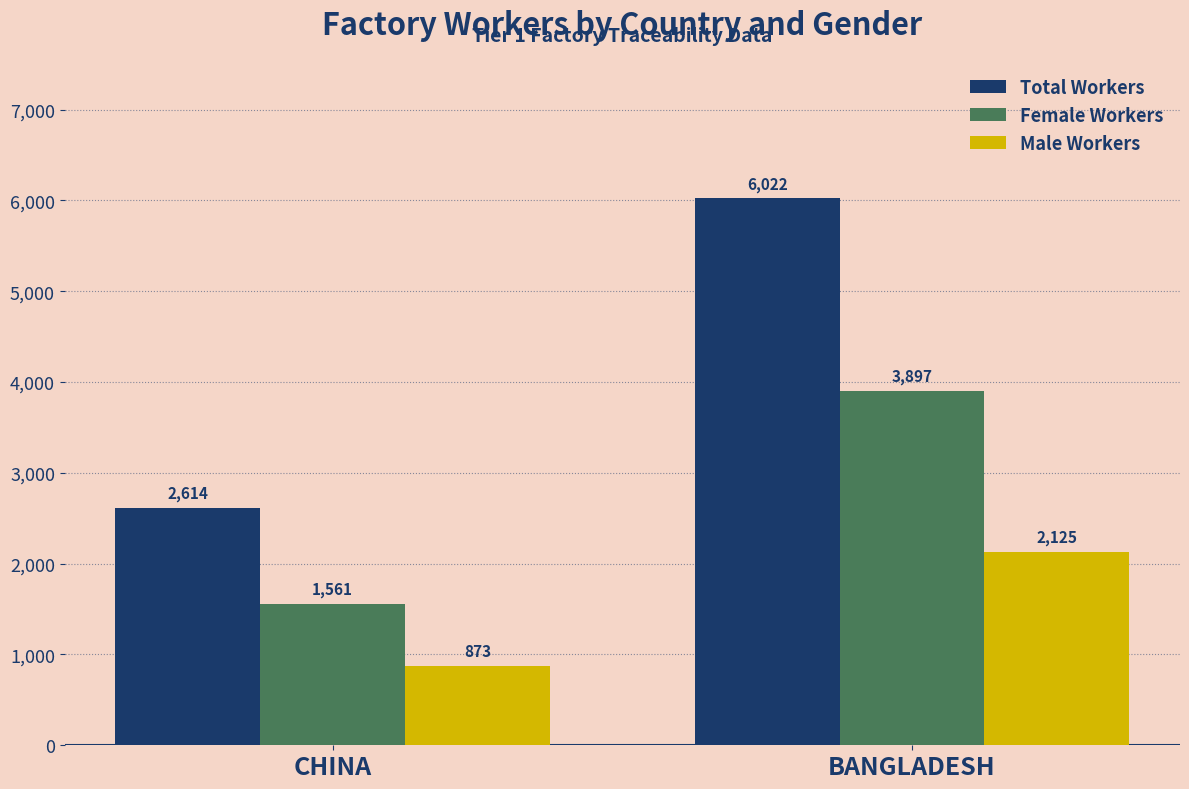

Which series has the largest range (max minus min)?

Total Workers